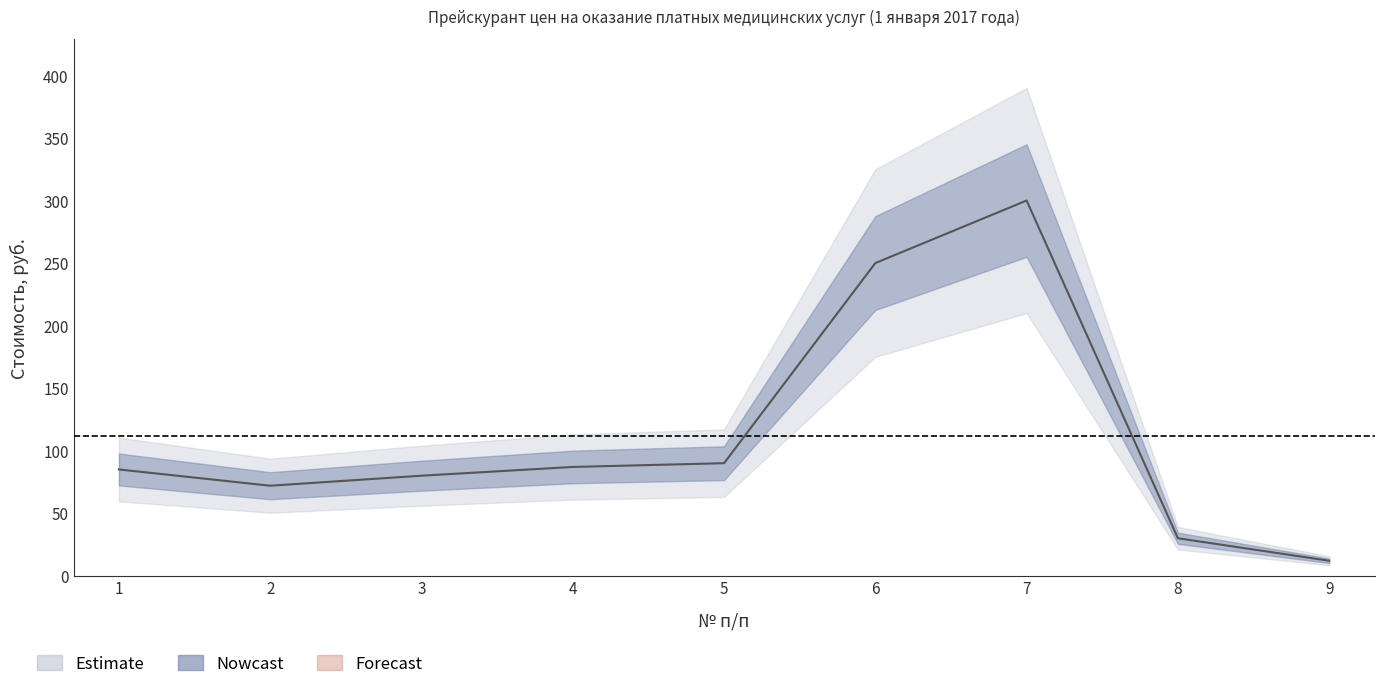

What is the difference between the values at 5 and 1?

5